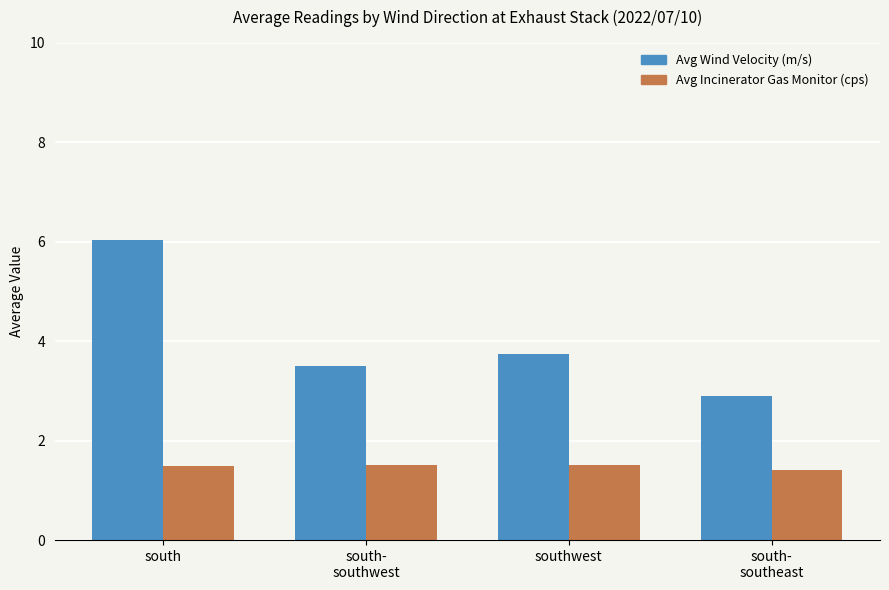

What is the minimum value for Avg Incinerator Gas Monitor (cps)?

1.4